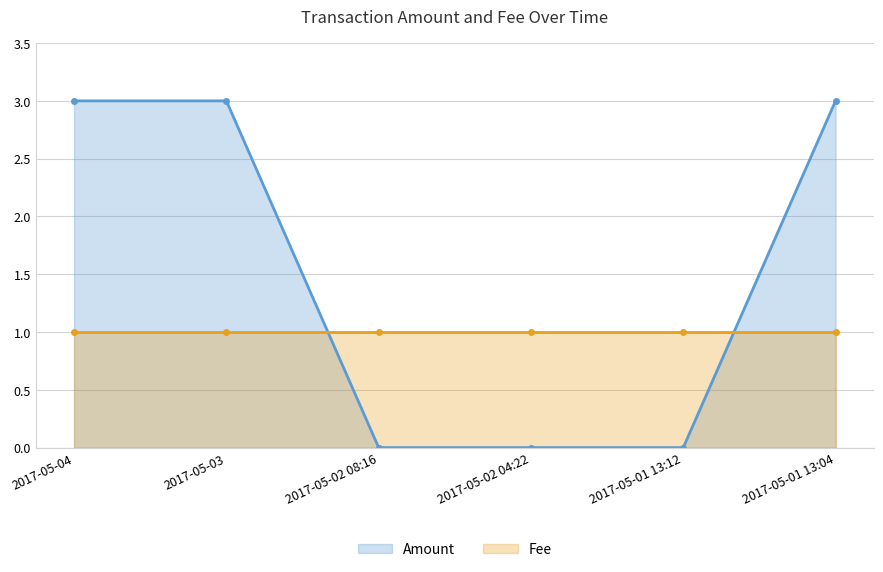

Which has a higher value, 2017-05-01 13:12 or 2017-05-04?

2017-05-04